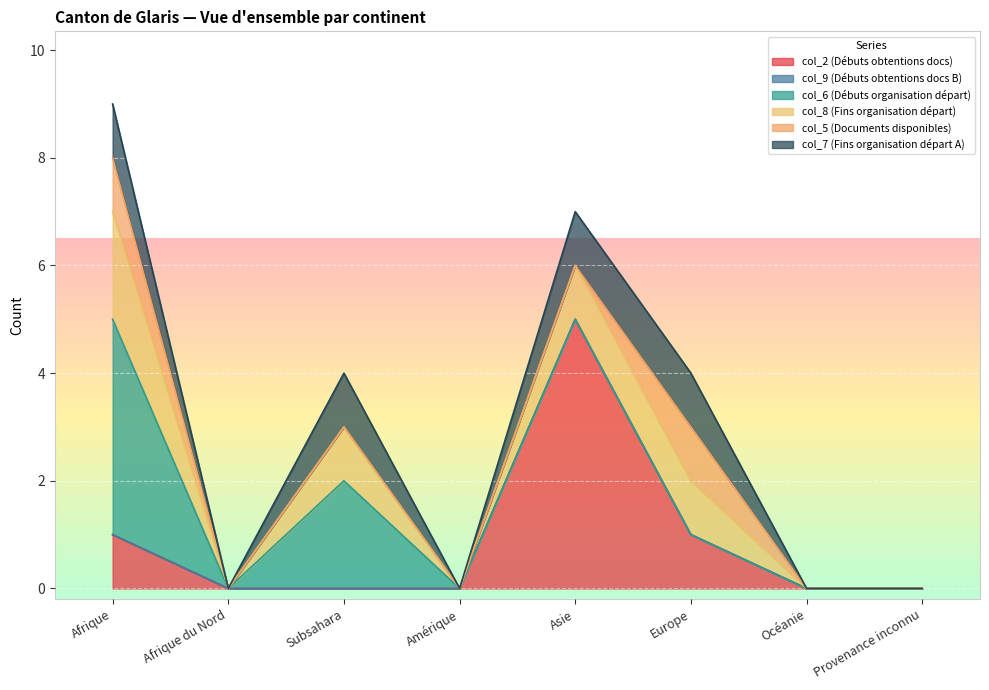

Reading left to right, list all the values displayed in this chart.

col_2 (Débuts obtentions docs): 1	0	0	0	5	1	0	0
col_9 (Débuts obtentions docs B): 0	0	0	0	0	0	0	0
col_6 (Débuts organisation départ): 4	0	2	0	0	0	0	0
col_8 (Fins organisation départ): 2	0	1	0	1	1	0	0
col_5 (Documents disponibles): 1	0	0	0	0	1	0	0
col_7 (Fins organisation départ A): 1	0	1	0	1	1	0	0